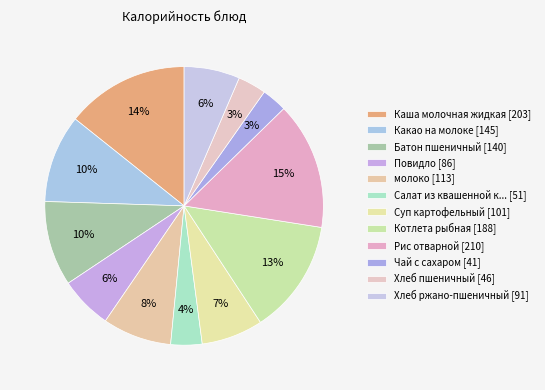

Count the number of slices in the pie.

12